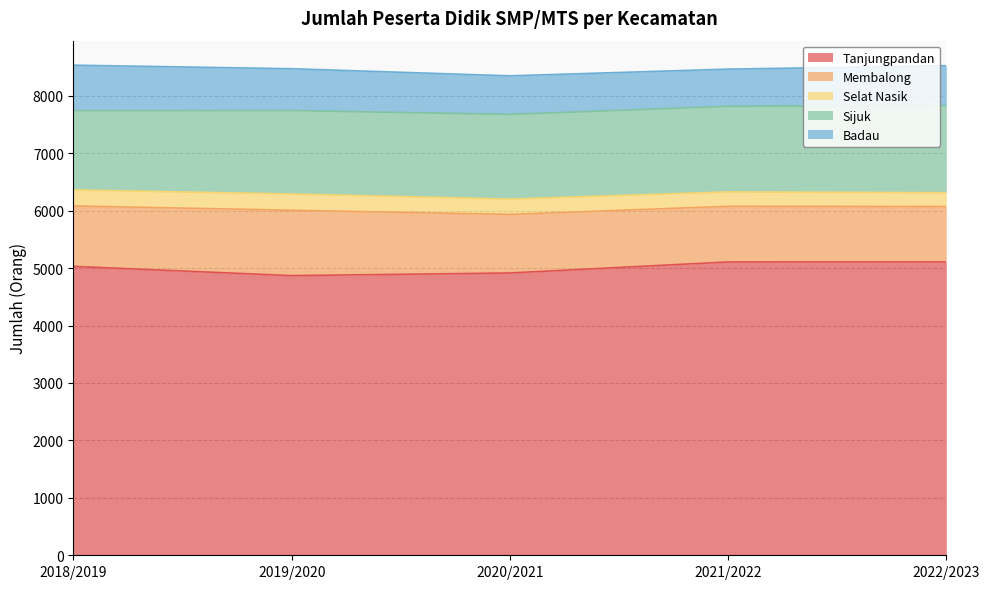

How many Sijuk values are between 1453 and 1491?

3